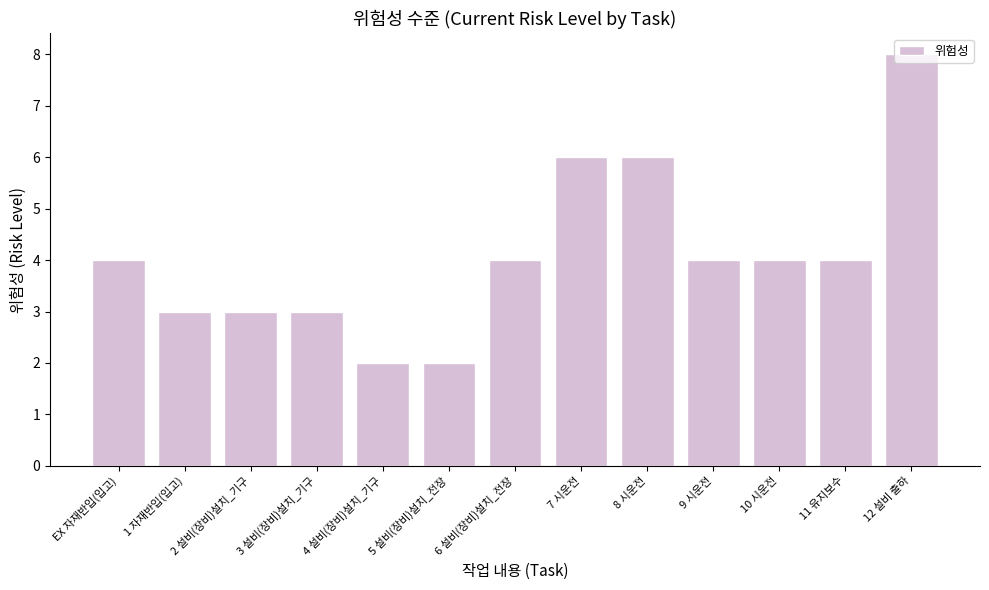

Reading left to right, list all the values displayed in this chart.

EX 자재반입(입고)=4	1 자재반입(입고)=3	2 설비(장비)설치_기구=3	3 설비(장비)설치_기구=3	4 설비(장비)설치_기구=2	5 설비(장비)설치_전장=2	6 설비(장비)설치_전장=4	7 시운전=6	8 시운전=6	9 시운전=4	10 시운전=4	11 유지보수=4	12 설비 출하=8